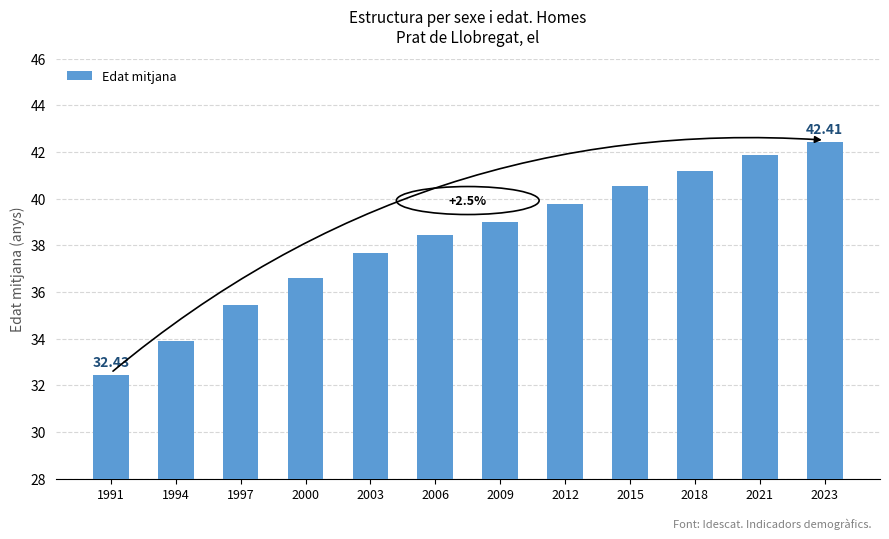

At which category does the chart reach its minimum across all series?

1991